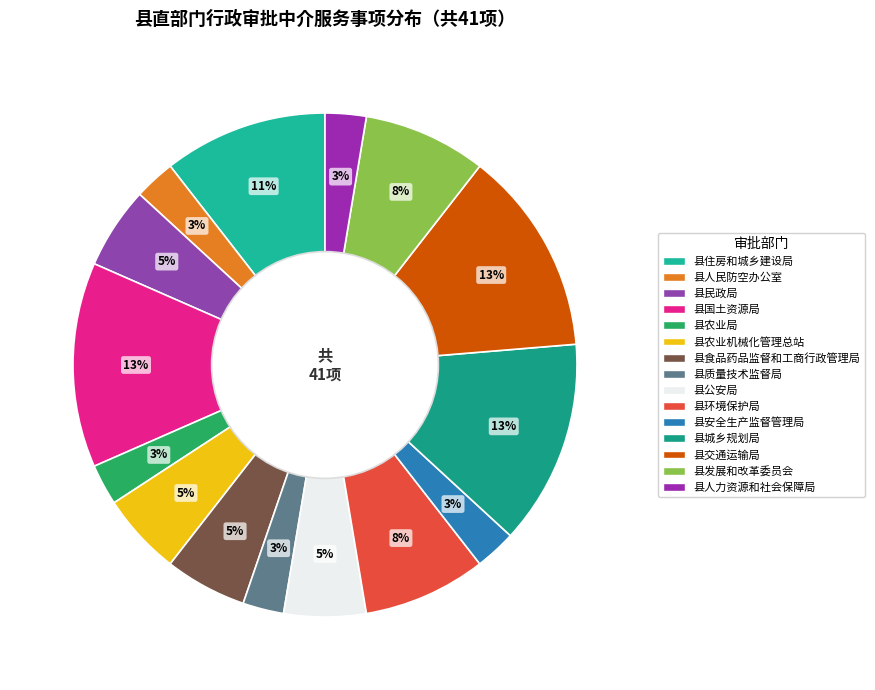

Is it true that 县人民防空办公室 is 17% of the pie?

False